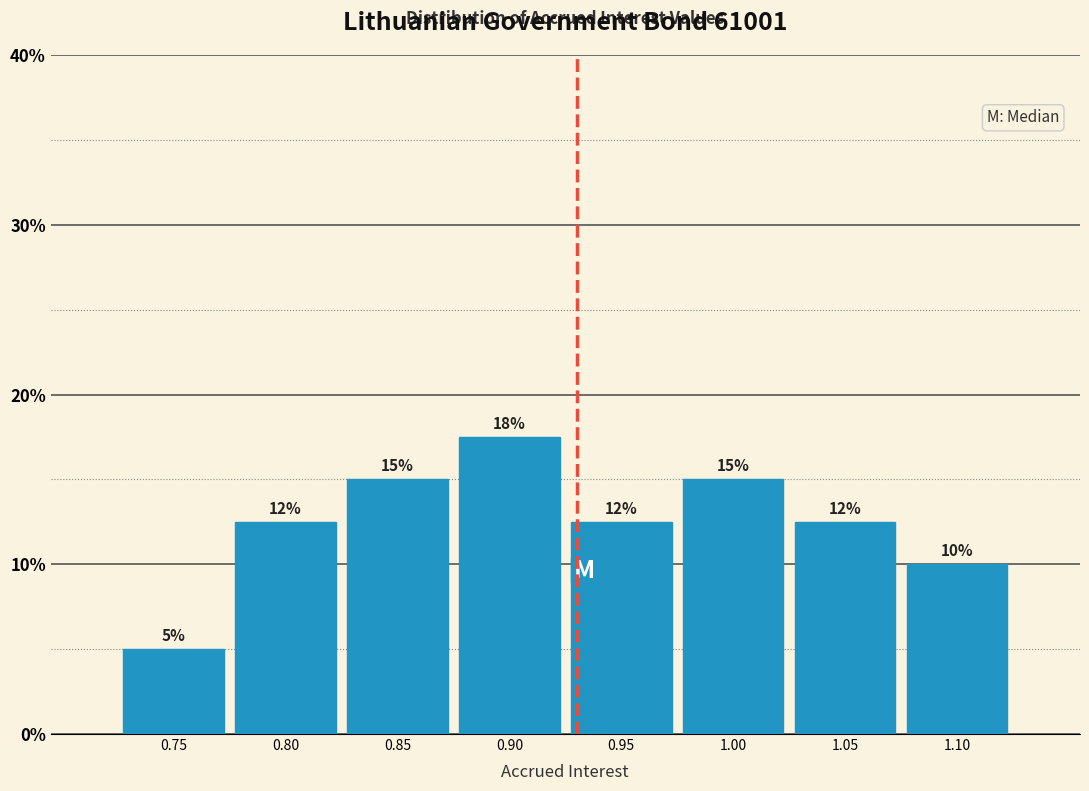

Which label corresponds to the smallest value in the chart?

0.75